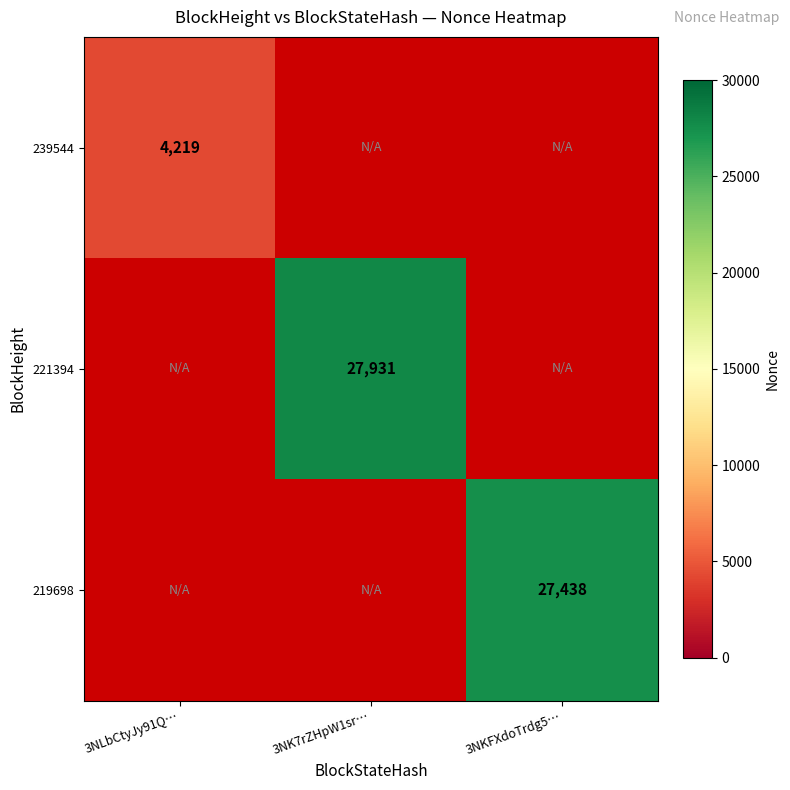

Is the value of 219698 at 3NKFXdoTrdg5… greater than the value of 221394 at 3NK7rZHpW1sr…?

No